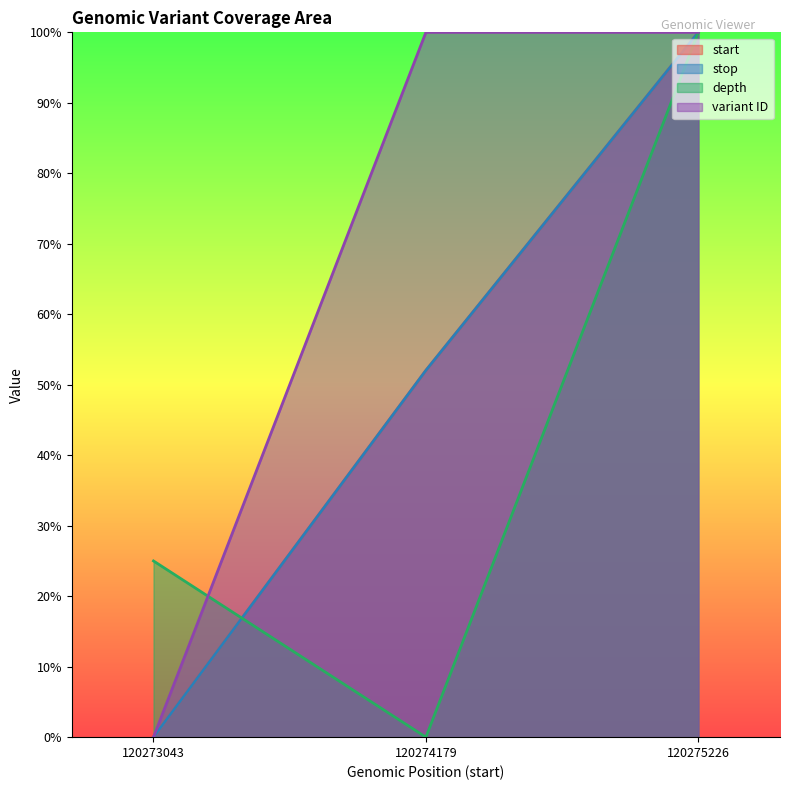

Reading left to right, transcribe all the data shown in this chart.

start: 120273043=0.0	120274179=0.5	120275226=1.0
stop: 120273043=0.0	120274179=0.5	120275226=1.0
depth: 120273043=0.2	120274179=0.0	120275226=1.0
variant ID: 120273043=0.0	120274179=1.0	120275226=1.0